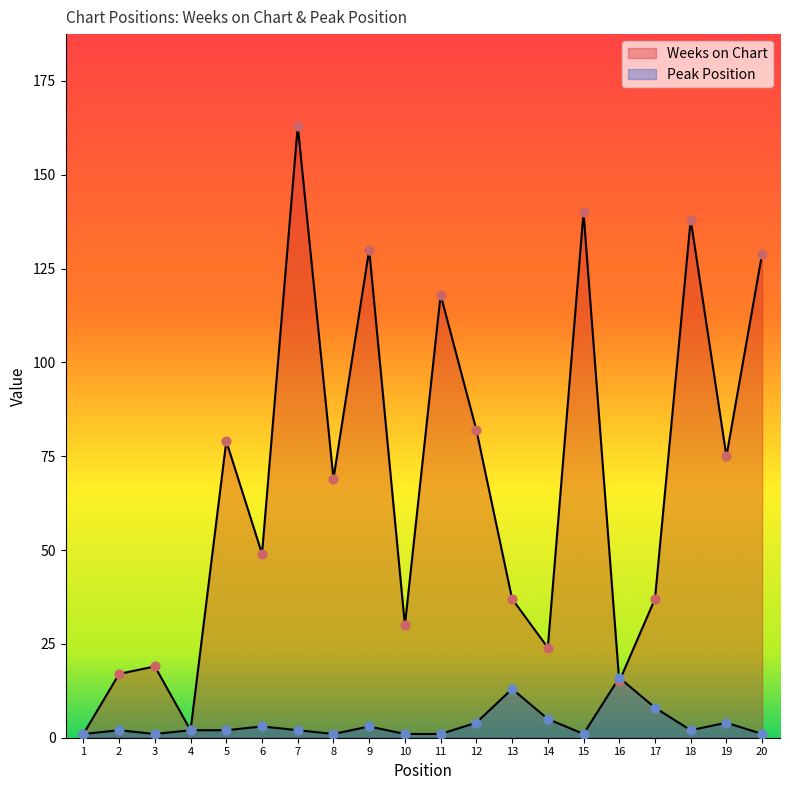

Which series has the widest spread of Y values?

Weeks on Chart